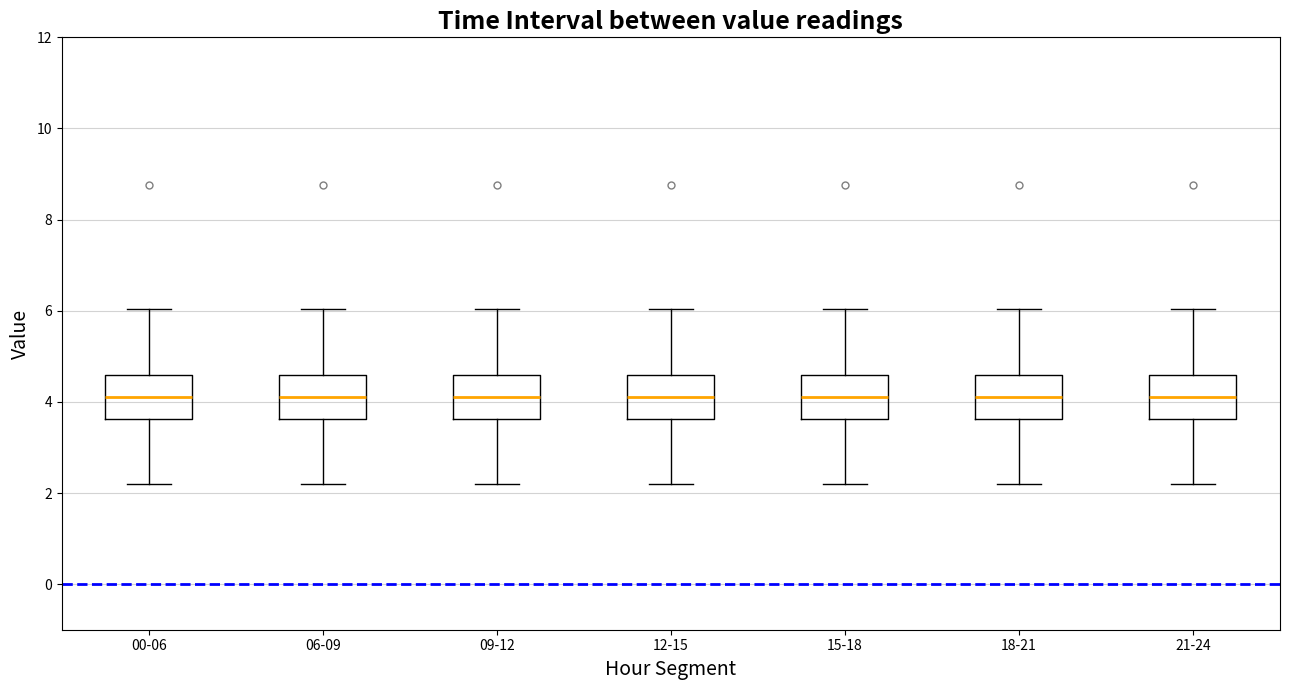

Where does the upper whisker of the box for 06-09 end on the y-axis? The values are not printed on the chart, so give them approximately, as read against the axis.

6.0